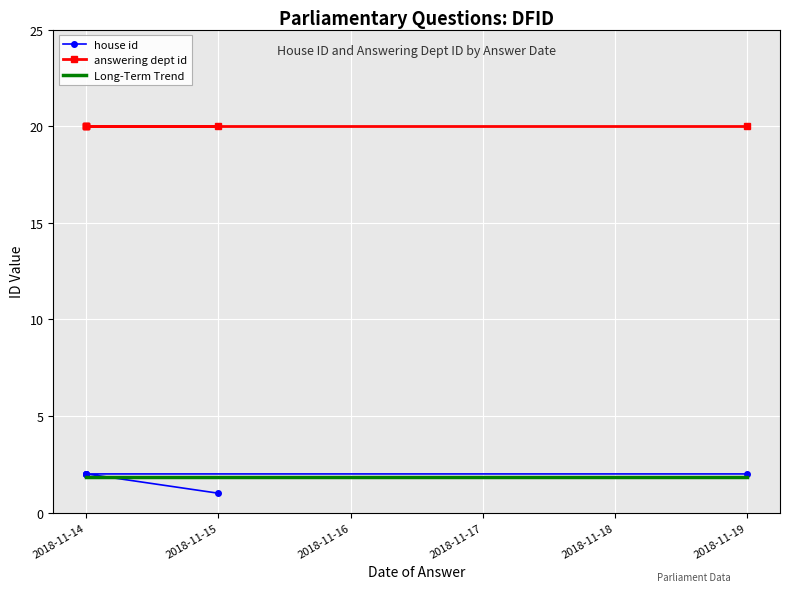

List the labels in order of value, smallest first.

2018-11-15, 2018-11-14, 2018-11-14, 2018-11-14, 2018-11-14, 2018-11-19